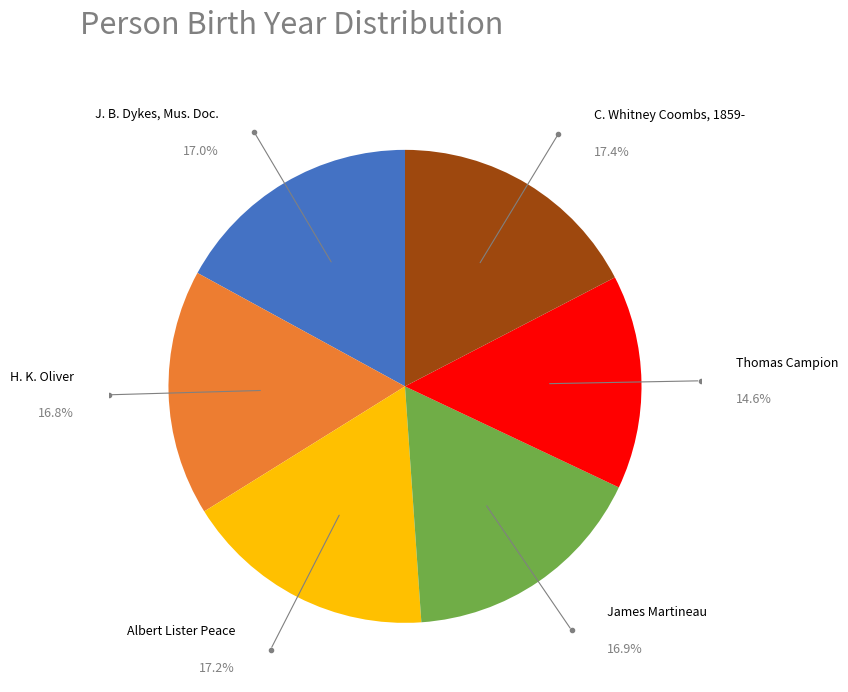

Which slice is the smallest?

Thomas Campion